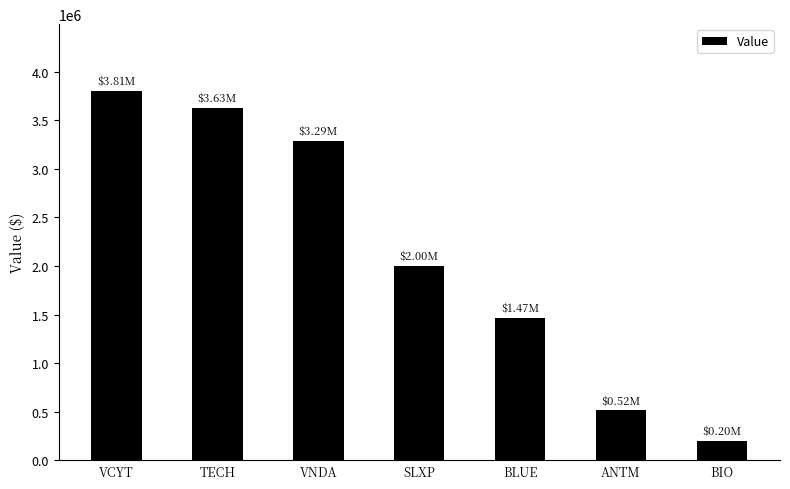

What is the value of the 2nd bar from the left?

3626000